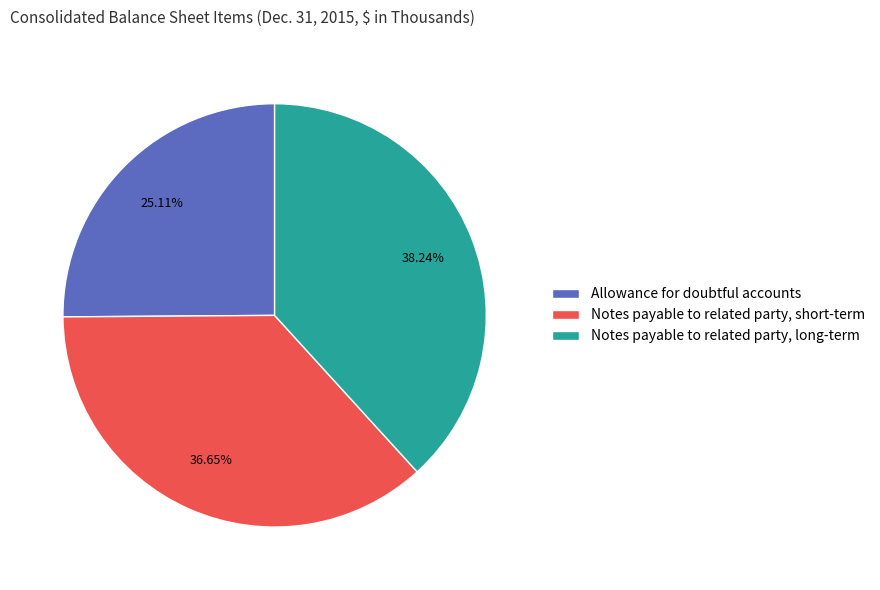

To the nearest percent, what is the difference between the Notes payable to related party, long-term and Allowance for doubtful accounts slice percentages?

13%